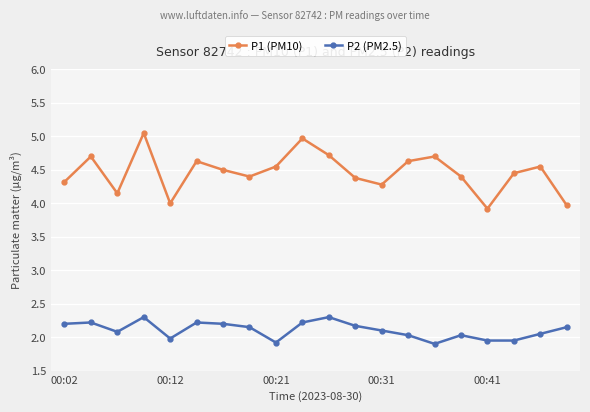

Which series has the widest spread of values?

P1 (PM10)